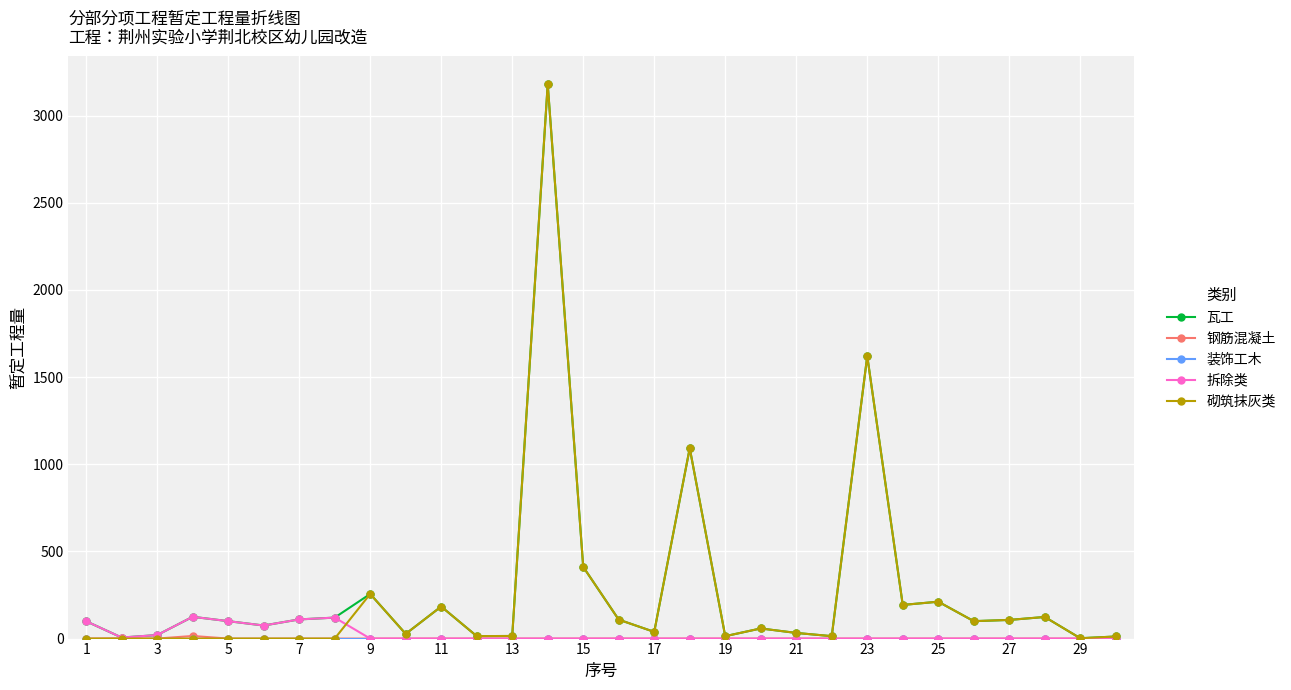

Reading left to right, extract all data points from this chart.

瓦工: 99.4	6.0	20.3	125.0	100.0	75.0	110.0	120.3	256.0	27.0	183.9	14.2	14.9	3180.2	411.2	108.7	38.4	1092.1	13.8	58.1	32.4	13.9	1620.7	193.0	211.6	100.0	107.0	124.0	2.0	12.0
钢筋混凝土: 0.2	1.8	0.1	14.9	0.0	0.0	0.0	0.0	0.0	0.0	0.0	0.0	0.0	0.0	0.0	0.0	0.0	0.0	0.0	0.0	0.0	0.0	0.0	0.0	0.0	0.0	0.0	0.0	0.0	0.0
装饰工木: 0.0	0.0	0.0	0.0	0.0	0.0	0.0	0.0	0.0	0.0	0.0	0.0	0.0	0.0	0.0	0.0	0.0	0.0	0.0	0.0	0.0	0.0	0.0	0.0	0.0	0.0	0.0	0.0	0.0	0.0
拆除类: 99.4	6.0	20.3	125.0	100.0	75.0	110.0	120.3	0.0	0.0	0.0	0.0	0.0	0.0	0.0	0.0	0.0	0.0	0.0	0.0	0.0	0.0	0.0	0.0	0.0	0.0	0.0	0.0	0.0	0.0
砌筑抹灰类: 0.0	0.0	0.0	0.0	0.0	0.0	0.0	0.0	256.0	27.0	183.9	14.2	14.9	3180.2	411.2	108.7	38.4	1092.1	13.8	58.1	32.4	13.9	1620.7	193.0	211.6	100.0	107.0	124.0	2.0	12.0